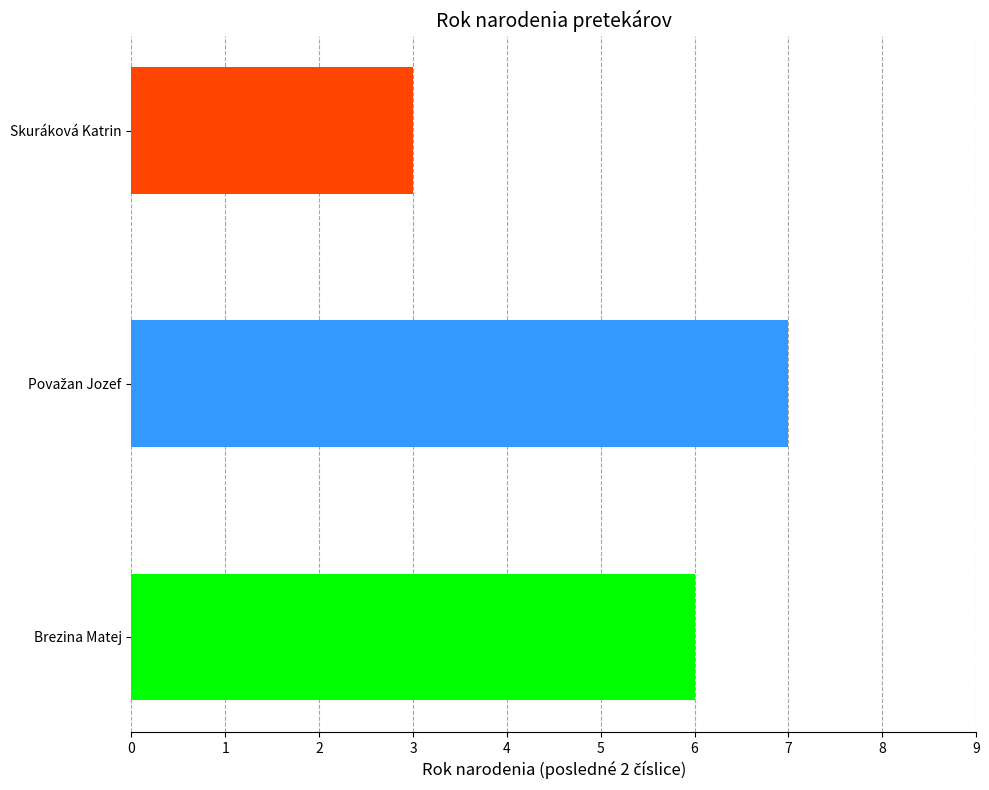

What is the average value?

5